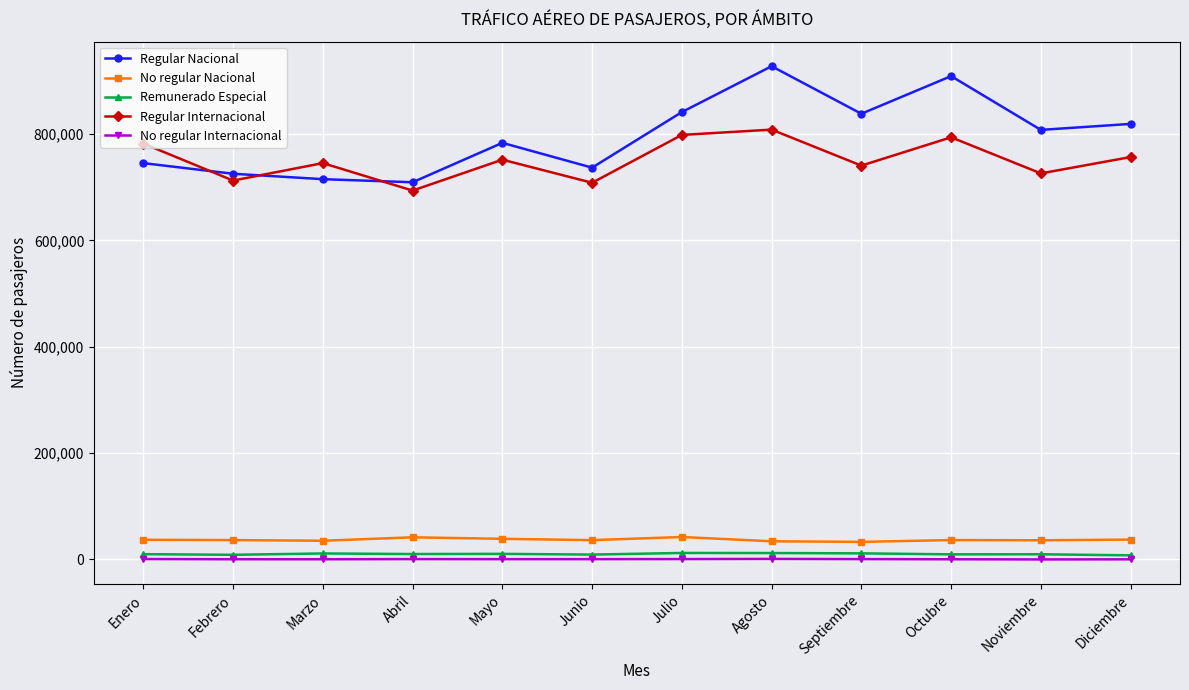

The Regular Internacional series shows 708582 at Junio. True or false?

True